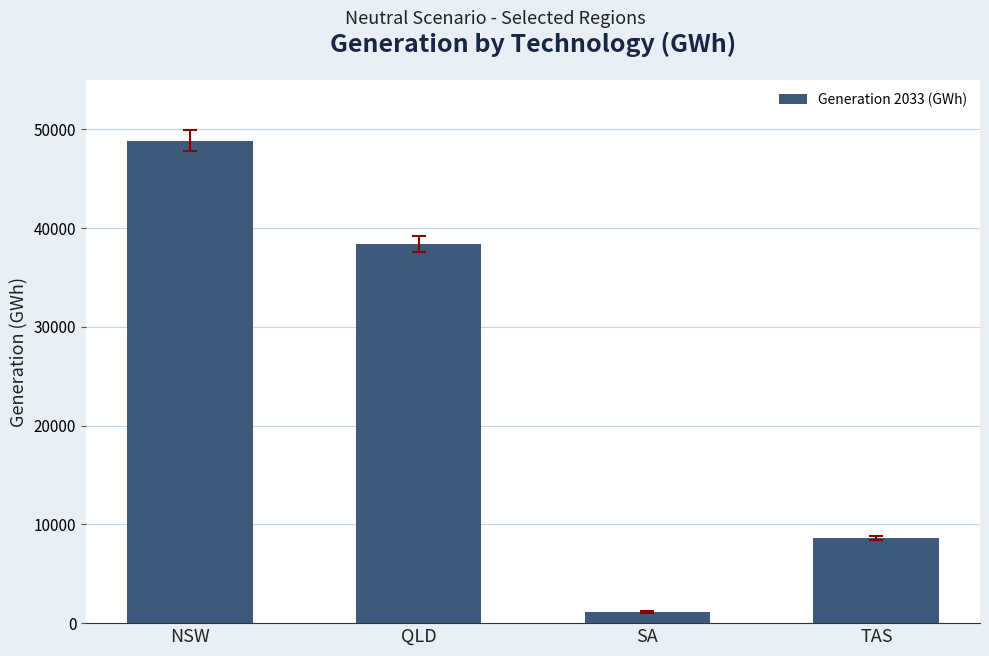

Which has a higher value, SA or NSW?

NSW